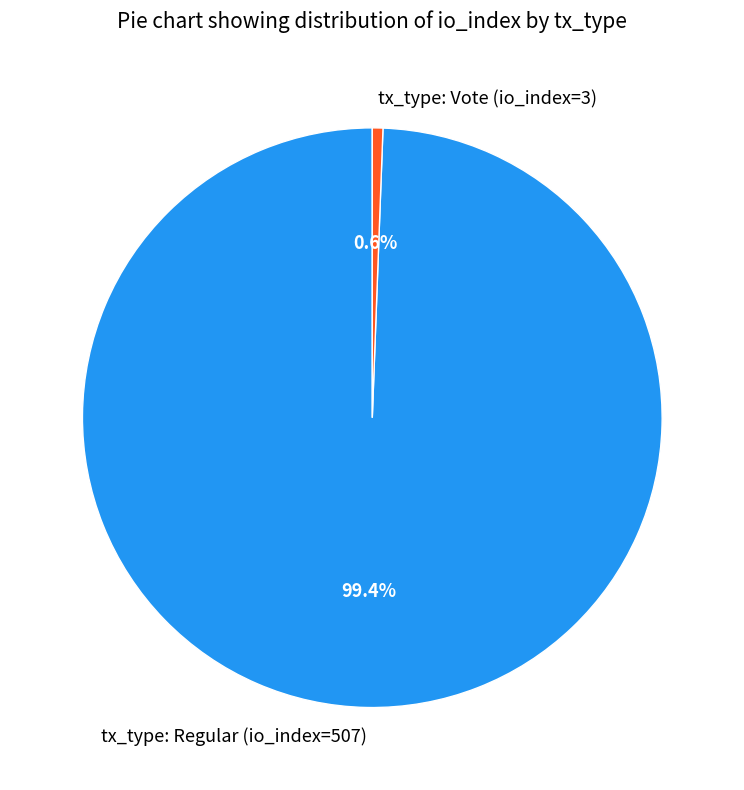

The tx_type: Vote (io_index=3) slice represents 1% of the pie. True or false?

True